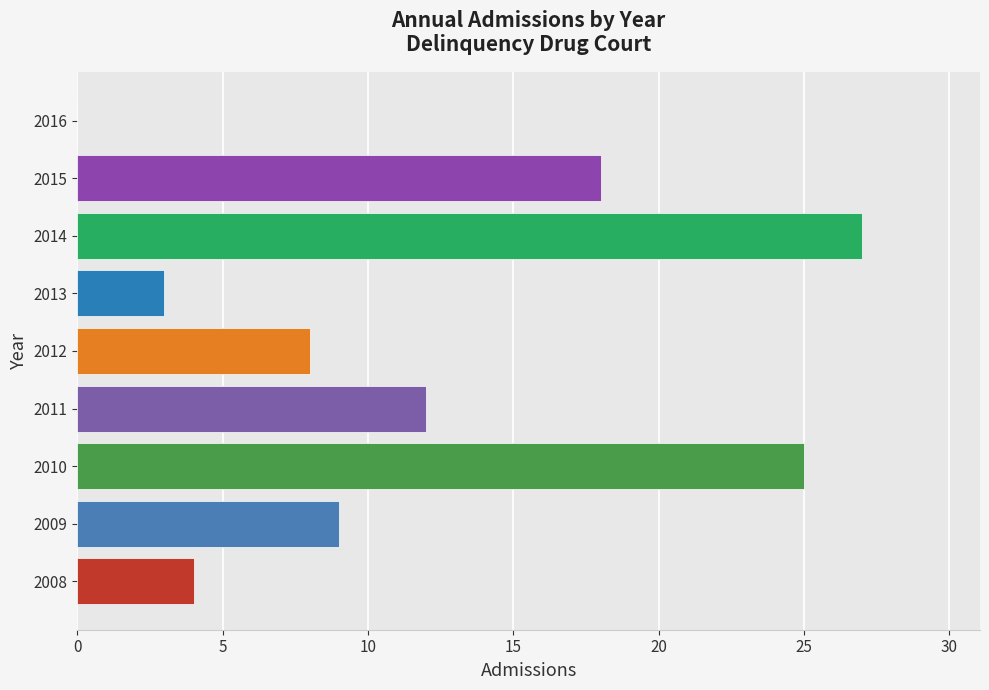

Reading bottom to top, what are all the values shown in this chart?

2008=4	2009=9	2010=25	2011=12	2012=8	2013=3	2014=27	2015=18	2016=0